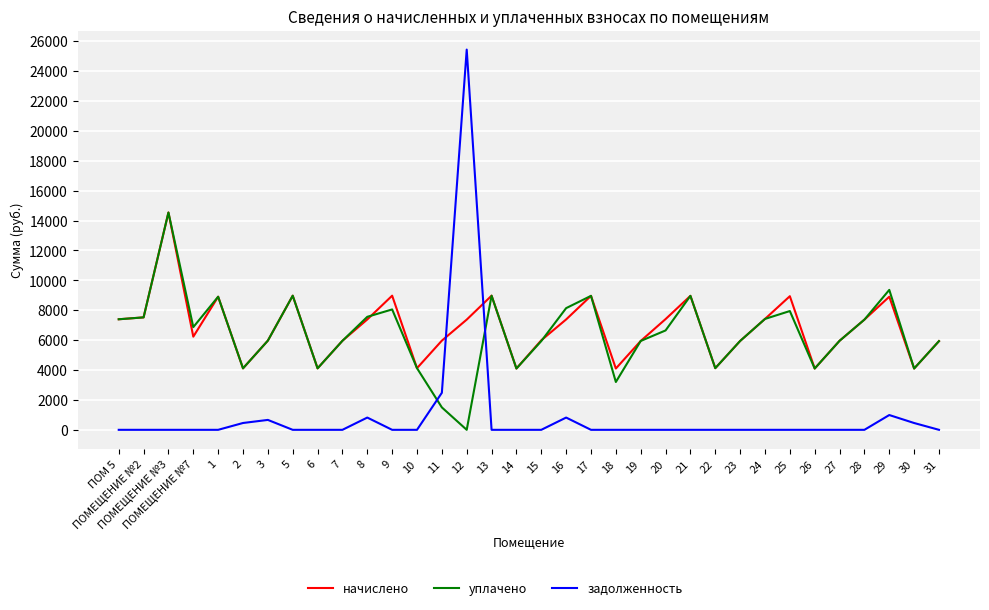

Is the value of уплачено at ПОМ 5 greater than the value of начислено at 19?

Yes